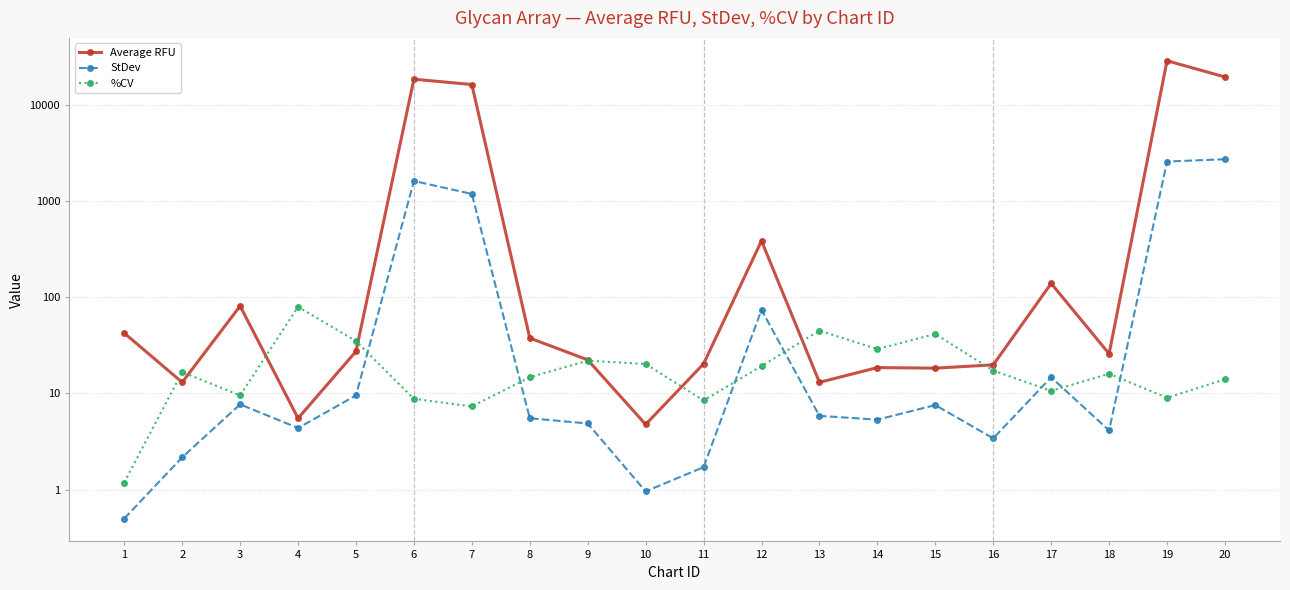

Rank the categories by Average RFU value from highest to lowest.

19, 20, 6, 7, 12, 17, 3, 1, 8, 5, 18, 9, 11, 16, 14, 15, 2, 13, 4, 10